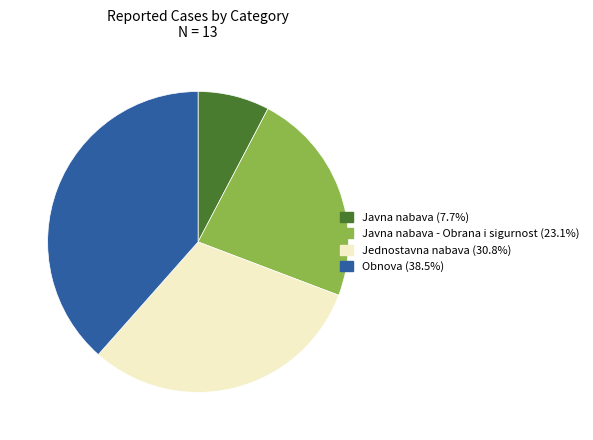

Does any single category account for the majority?

No